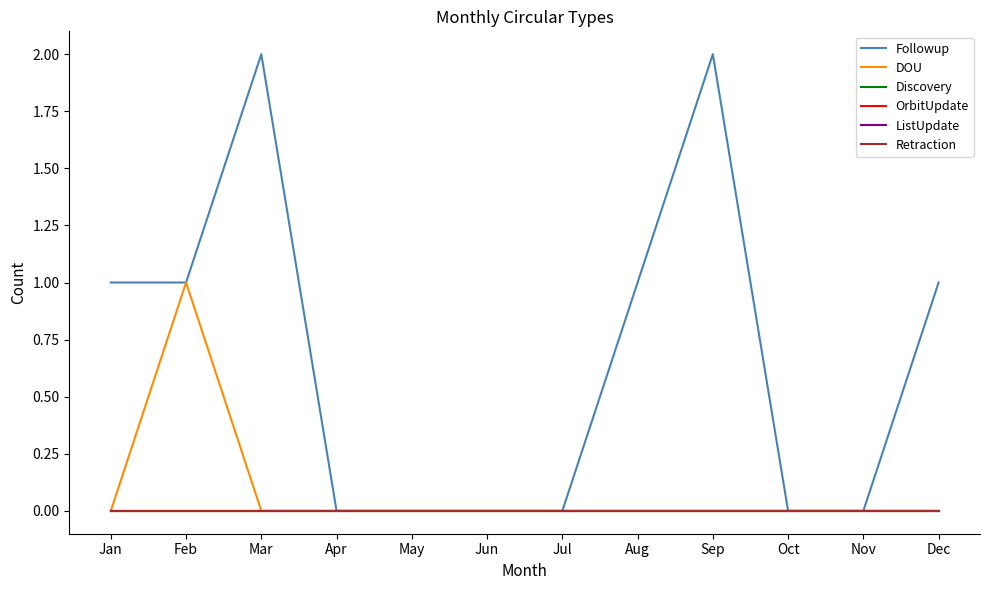

Reading left to right, what are all the values shown in this chart?

Followup: 1	1	2	0	0	0	0	1	2	0	0	1
DOU: 0	1	0	0	0	0	0	0	0	0	0	0
Discovery: 0	0	0	0	0	0	0	0	0	0	0	0
OrbitUpdate: 0	0	0	0	0	0	0	0	0	0	0	0
ListUpdate: 0	0	0	0	0	0	0	0	0	0	0	0
Retraction: 0	0	0	0	0	0	0	0	0	0	0	0